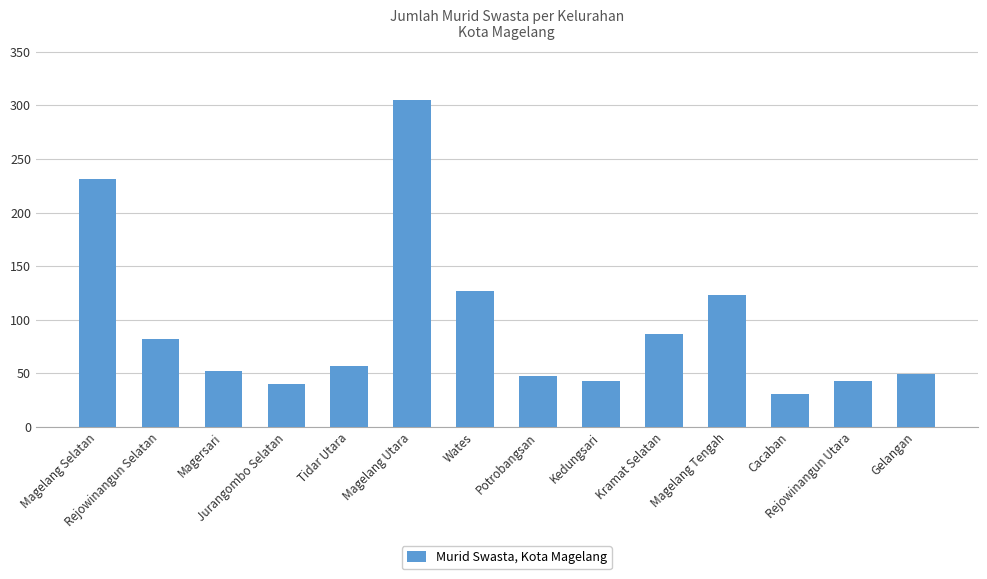

Which label corresponds to the smallest value in the chart?

Cacaban